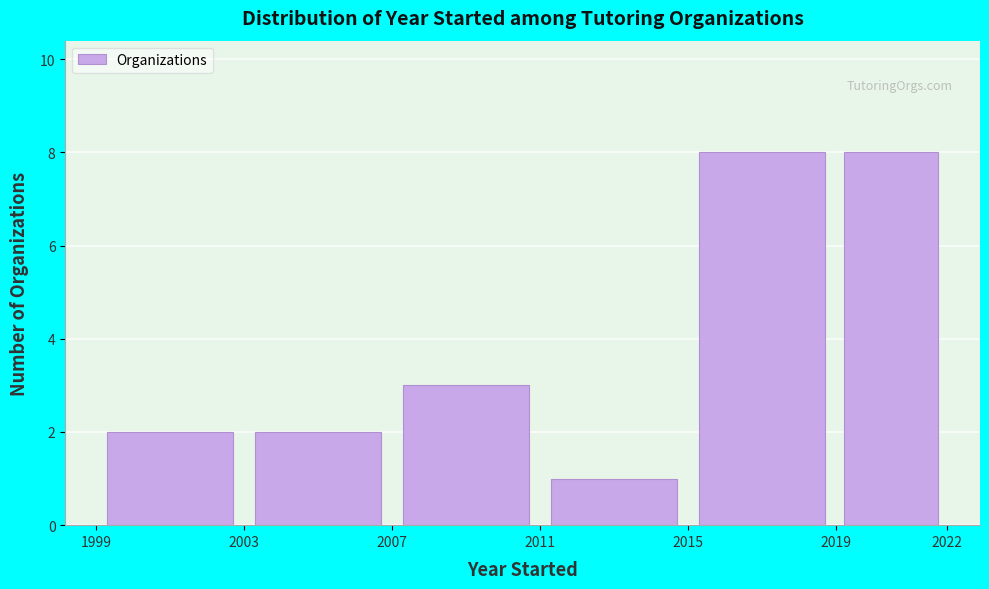

Reading left to right, list every bar in this chart as the range it spans on the x-axis followed by its height. The values are not printed on the chart, so give them approximately, as read against the axis.

1999 to 2003: 2
2003 to 2007: 2
2007 to 2011: 3
2011 to 2015: 1
2015 to 2019: 8
2019 to 2022: 8